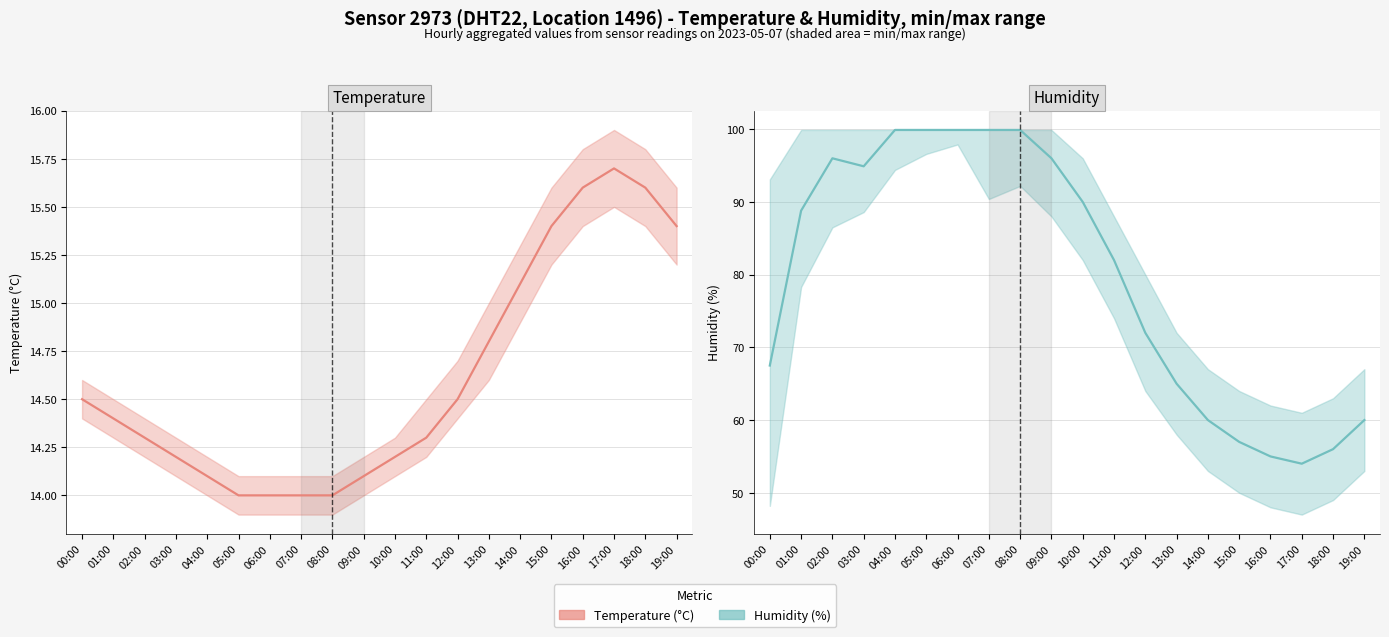

Reading left to right, list all the values displayed in this chart.

Temperature (°C): 00:00=14.5	01:00=14.4	02:00=14.3	03:00=14.2	04:00=14.1	05:00=14.0	06:00=14.0	07:00=14.0	08:00=14.0	09:00=14.1	10:00=14.2	11:00=14.3	12:00=14.5	13:00=14.8	14:00=15.1	15:00=15.4	16:00=15.6	17:00=15.7	18:00=15.6	19:00=15.4
Humidity (%): 00:00=67.5	01:00=88.8	02:00=96.0	03:00=94.9	04:00=99.9	05:00=99.9	06:00=99.9	07:00=99.9	08:00=99.9	09:00=96.0	10:00=90.0	11:00=82.0	12:00=72.0	13:00=65.0	14:00=60.0	15:00=57.0	16:00=55.0	17:00=54.0	18:00=56.0	19:00=60.0